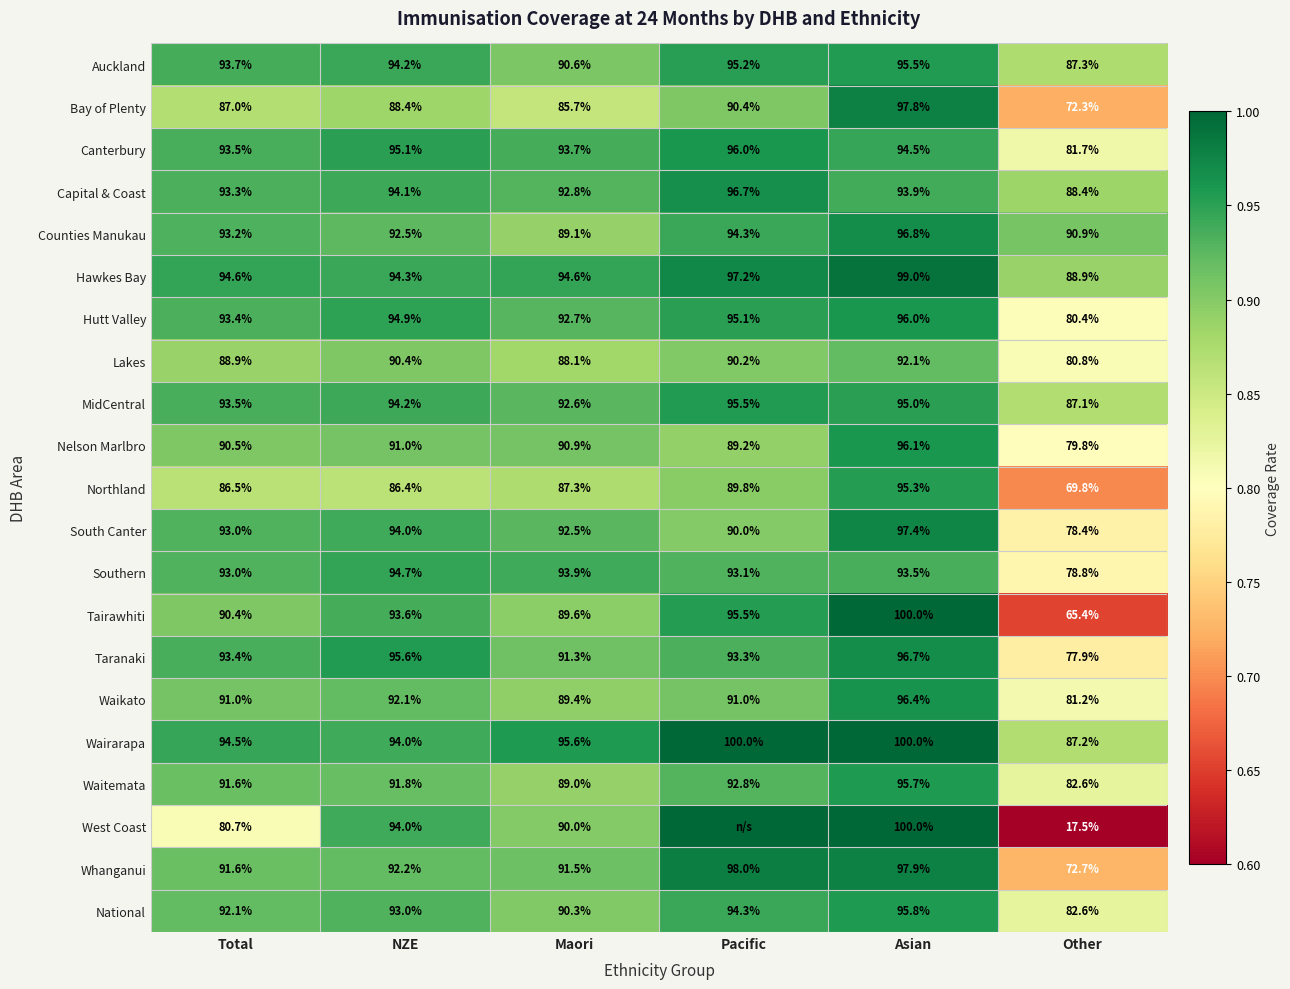

What is the minimum value shown in the chart?

0.2